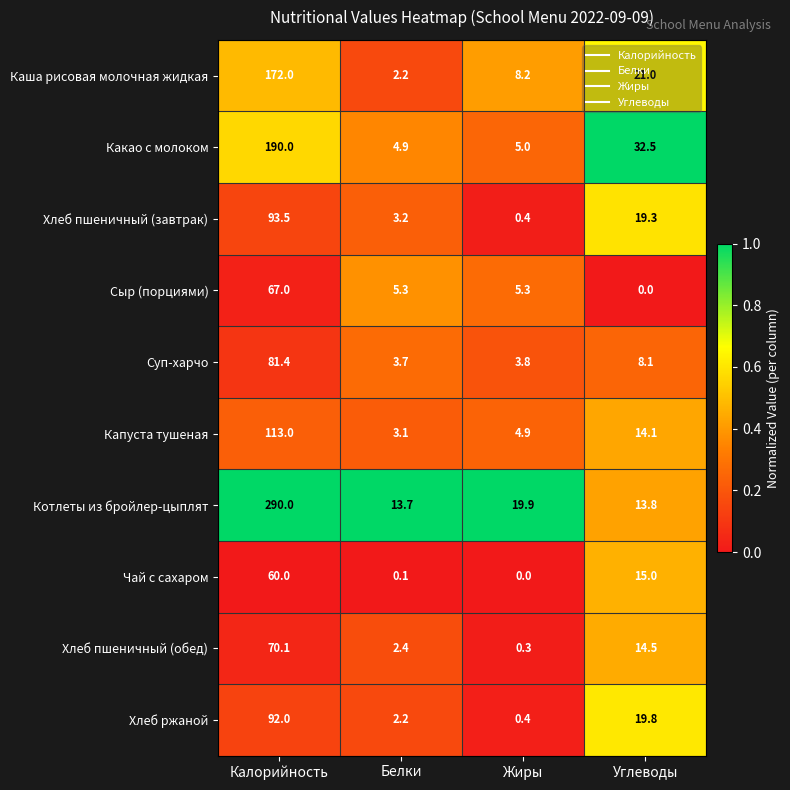

Which series has the widest spread of values?

Котлеты из бройлер-цыплят